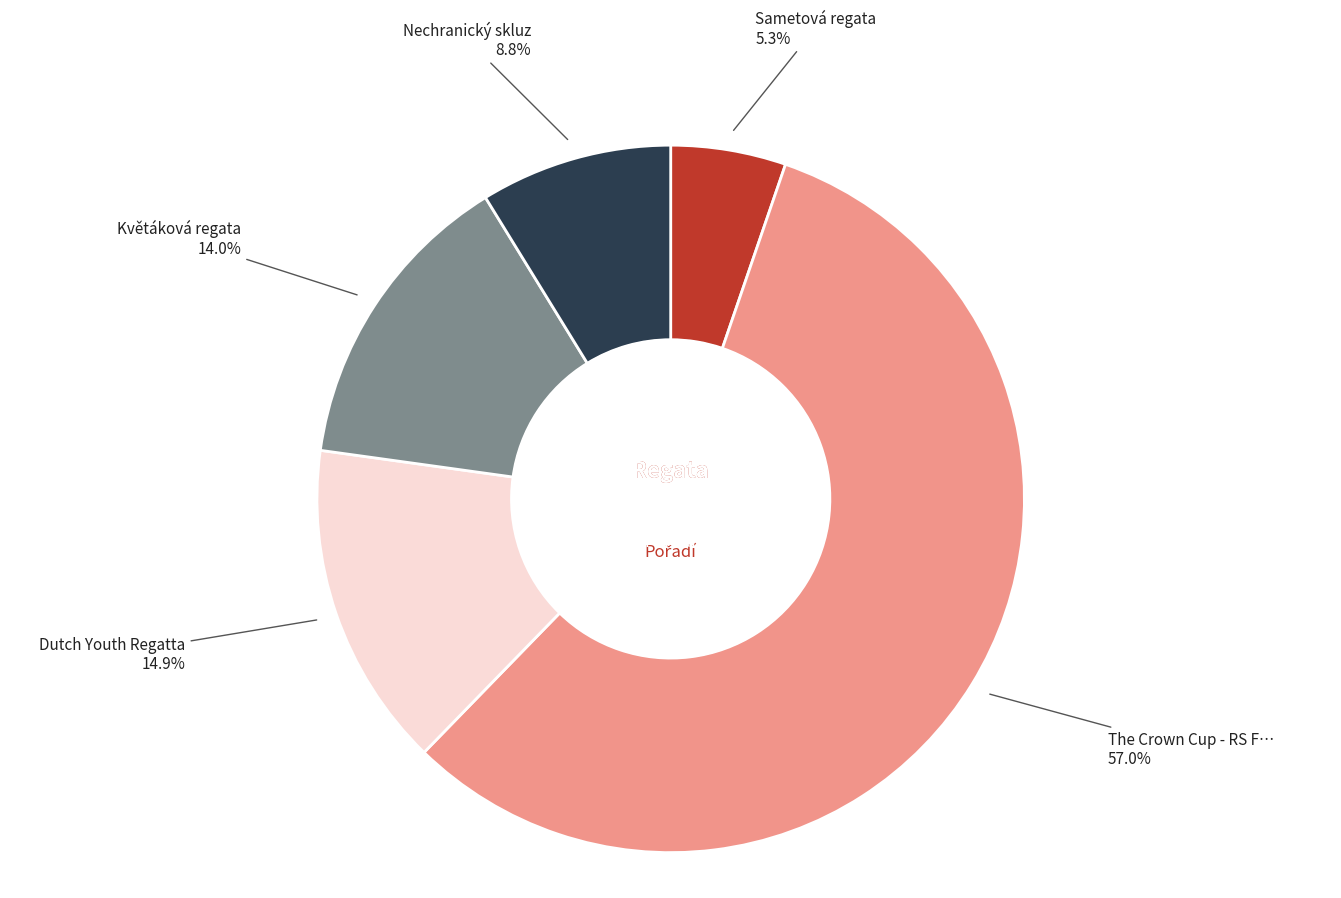

Does any single category account for the majority?

Yes